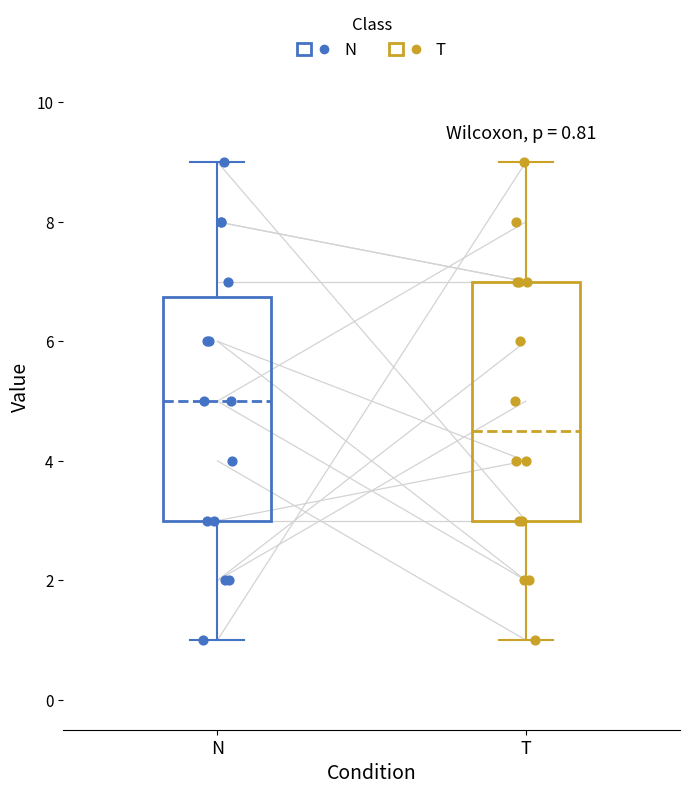

Which box is the tallest, from its lower edge to its upper edge?

T